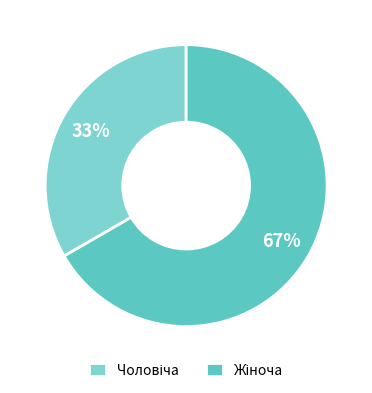

What percentage do Жіноча and Чоловіча together represent?

100.0%